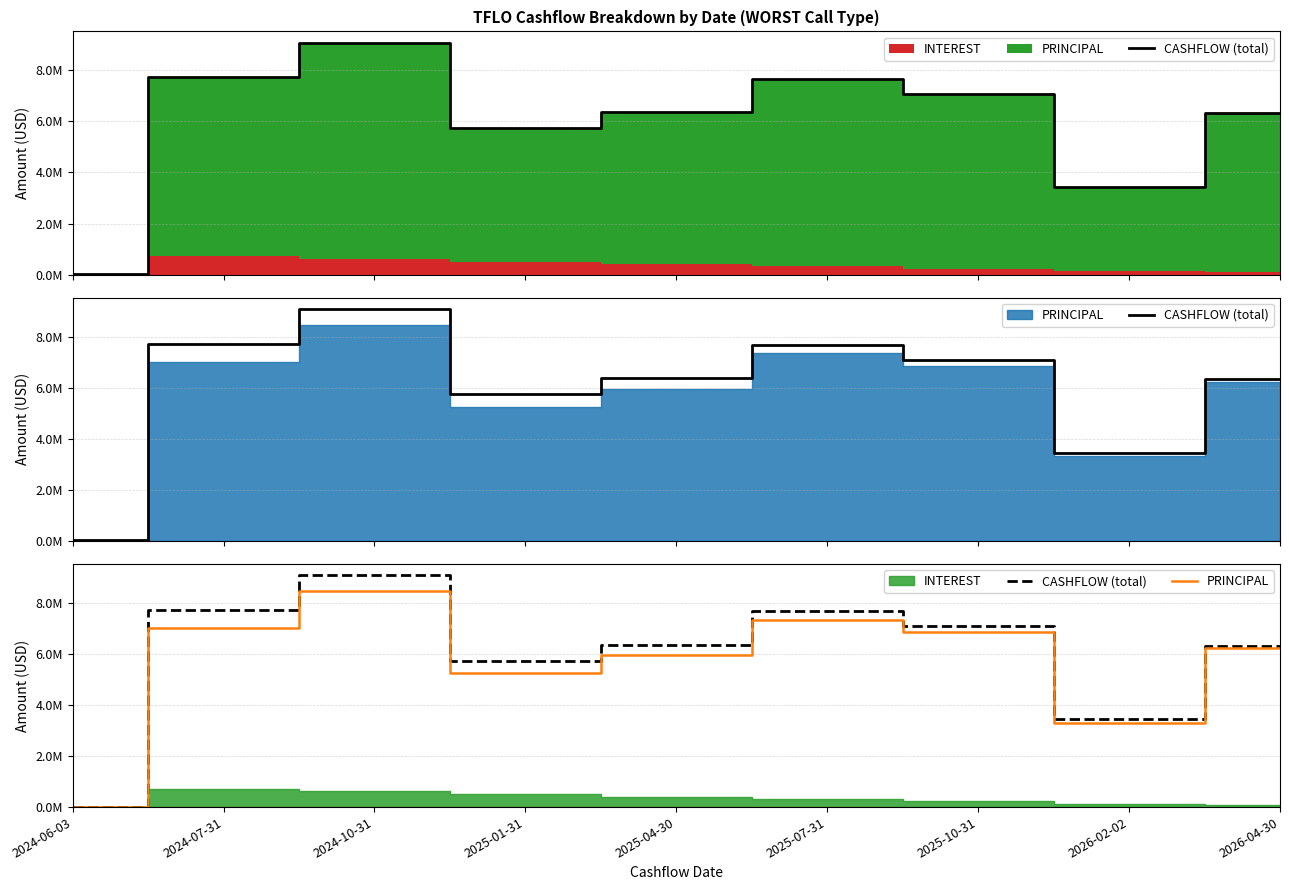

Which category has the highest value across all series?

2024-10-31